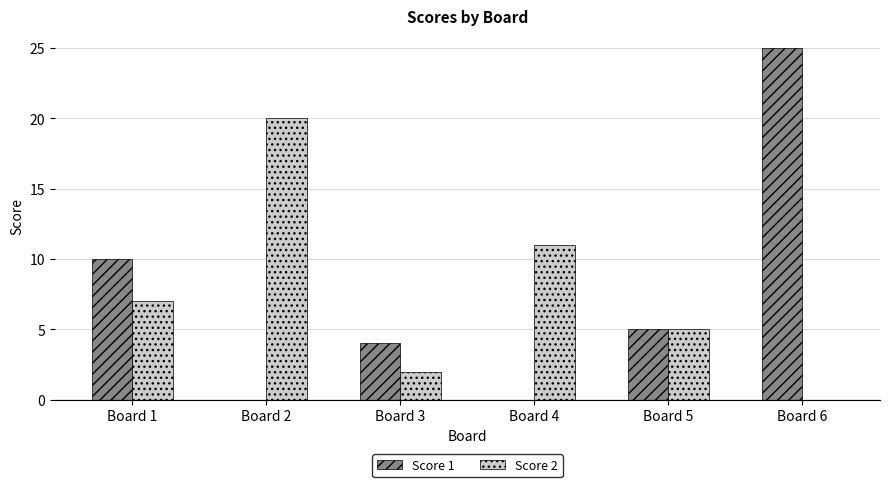

What is the sum of all Score 1 values?

44